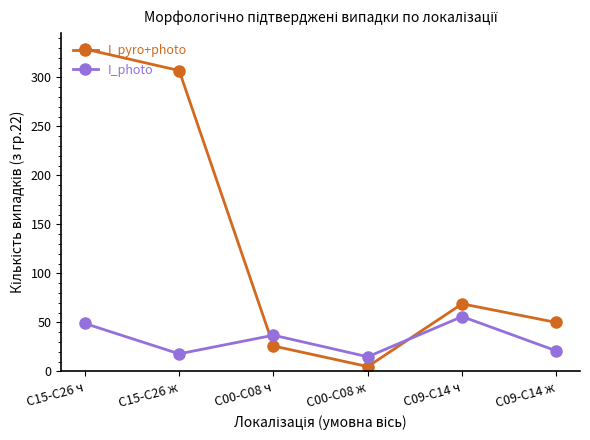

Where does the I_photo series first go above 37?

С15-С26 ч